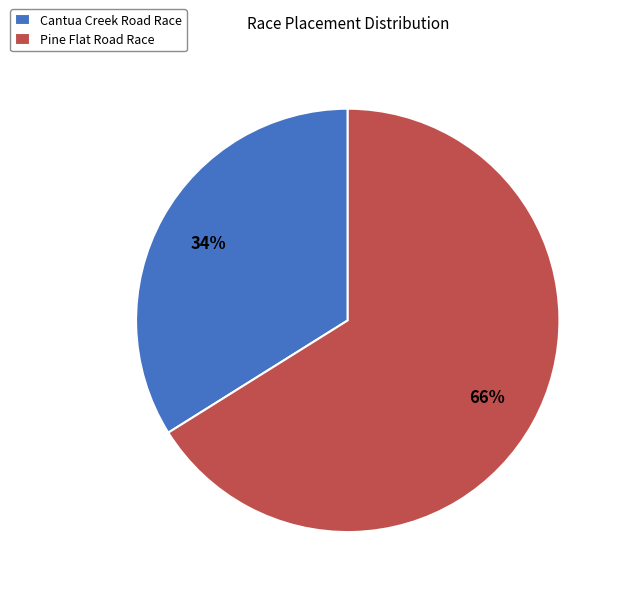

To the nearest percent, what portion does Cantua Creek Road Race represent?

34%